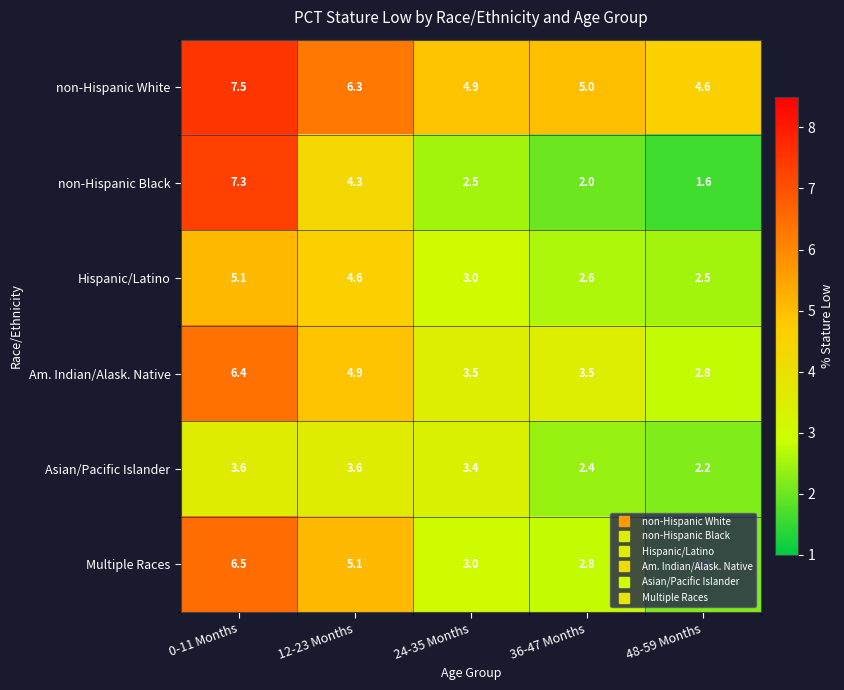

List the labels in order of non-Hispanic White value, smallest first.

48-59 Months, 24-35 Months, 36-47 Months, 12-23 Months, 0-11 Months